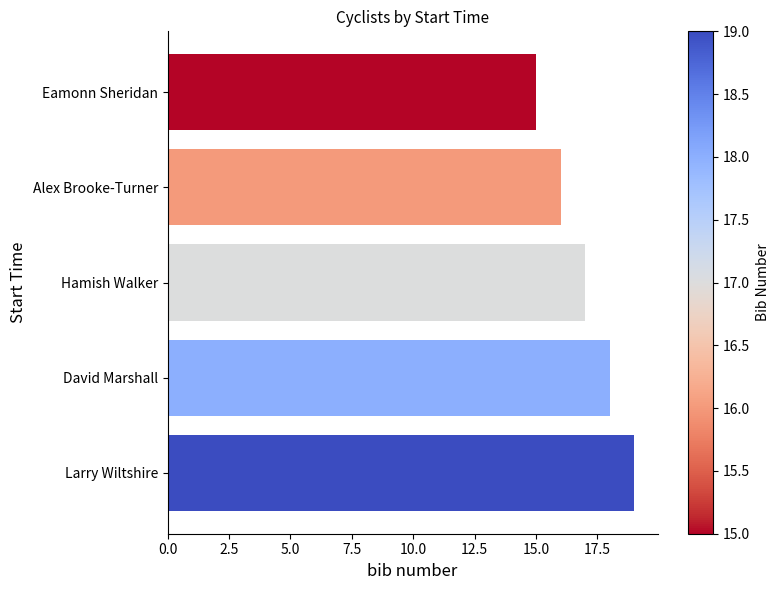

Reading top to bottom, what are all the values shown in this chart?

15	16	17	18	19